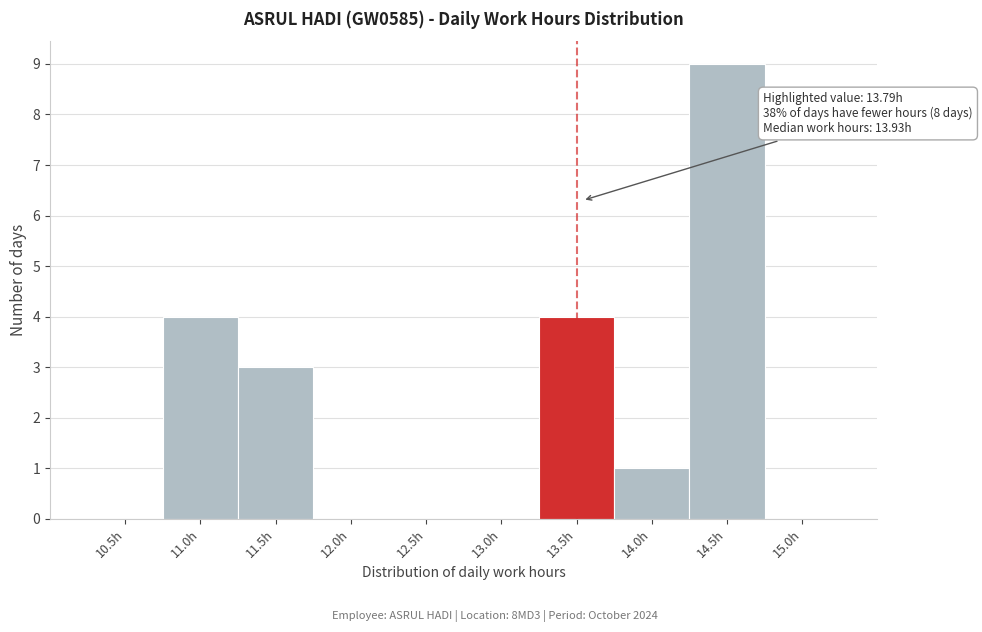

Reading right to left, transcribe all the data shown in this chart.

15.0h=0	14.5h=9	14.0h=1	13.5h=4	13.0h=0	12.5h=0	12.0h=0	11.5h=3	11.0h=4	10.5h=0